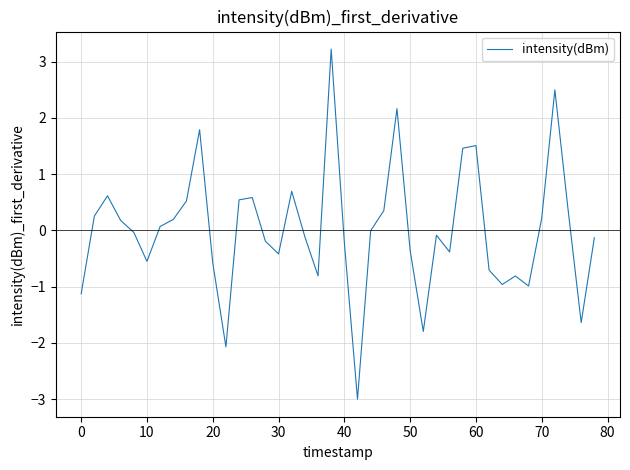

What is the difference between the maximum and minimum values?

6.2